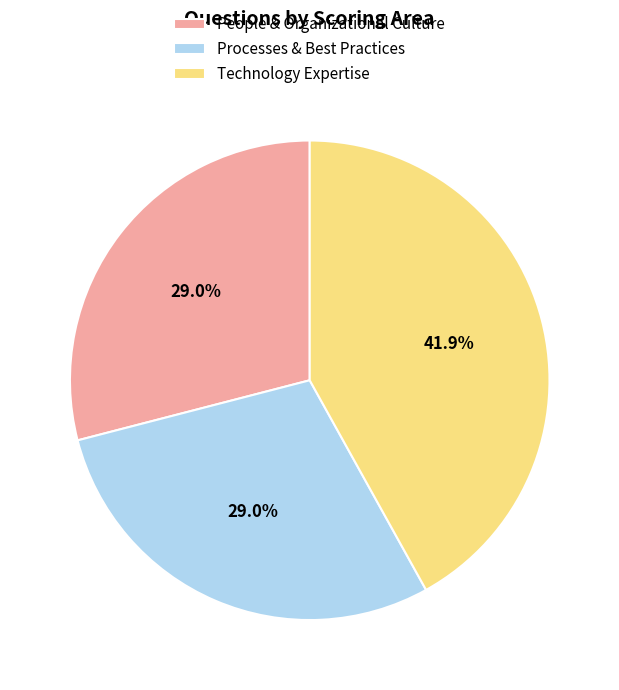

Between Processes & Best Practices and Technology Expertise, which is larger?

Technology Expertise